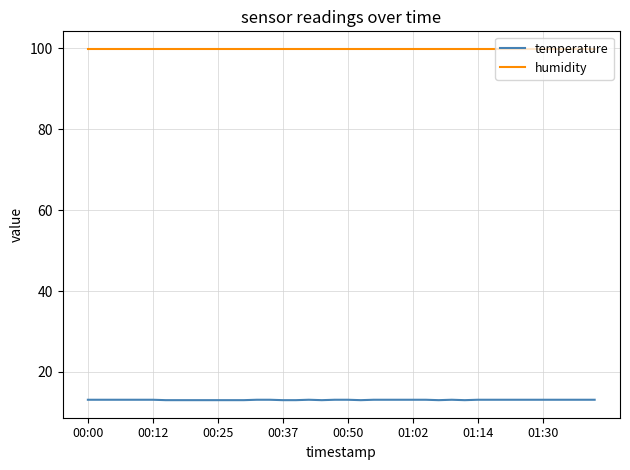

True or false: humidity and temperature cross at least once.

False